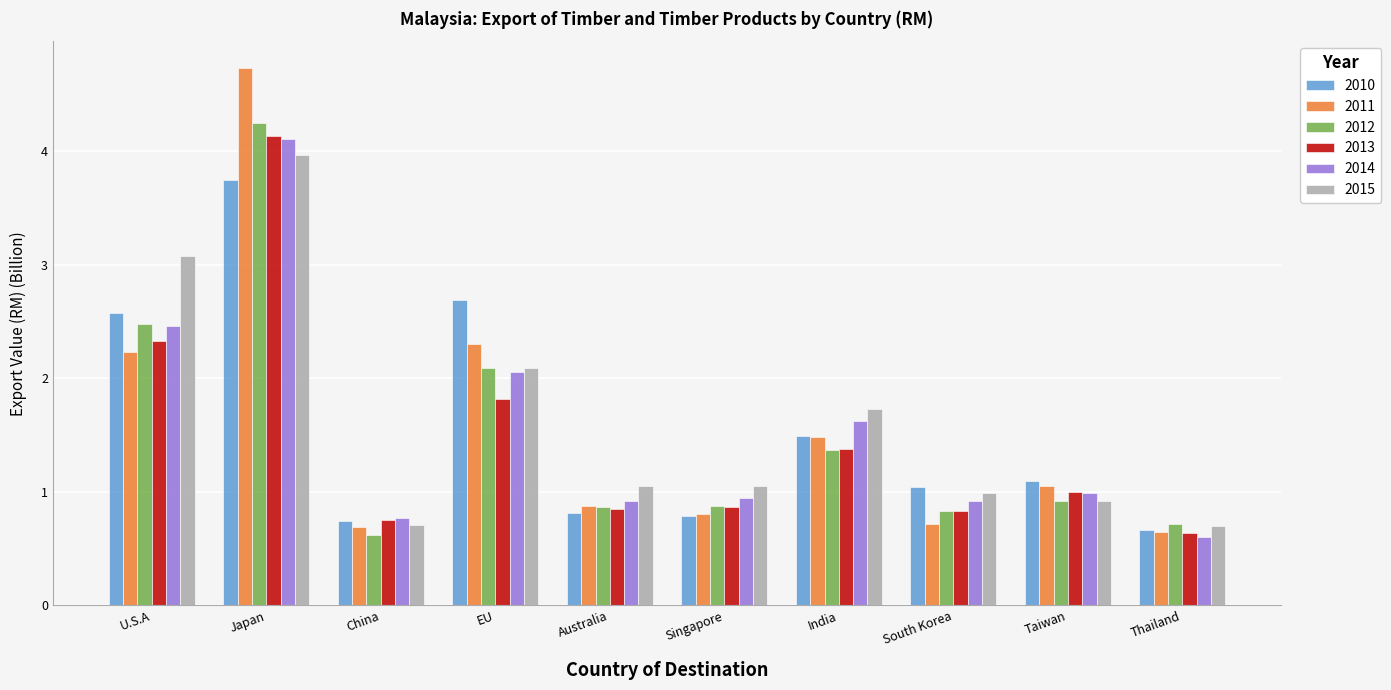

Reading right to left, list all the values displayed in this chart.

2010: Thailand=0.7	Taiwan=1.1	South Korea=1.0	India=1.5	Singapore=0.8	Australia=0.8	EU=2.7	China=0.7	Japan=3.7	U.S.A=2.6
2011: Thailand=0.6	Taiwan=1.1	South Korea=0.7	India=1.5	Singapore=0.8	Australia=0.9	EU=2.3	China=0.7	Japan=4.7	U.S.A=2.2
2012: Thailand=0.7	Taiwan=0.9	South Korea=0.8	India=1.4	Singapore=0.9	Australia=0.9	EU=2.1	China=0.6	Japan=4.2	U.S.A=2.5
2013: Thailand=0.6	Taiwan=1.0	South Korea=0.8	India=1.4	Singapore=0.9	Australia=0.9	EU=1.8	China=0.8	Japan=4.1	U.S.A=2.3
2014: Thailand=0.6	Taiwan=1.0	South Korea=0.9	India=1.6	Singapore=0.9	Australia=0.9	EU=2.1	China=0.8	Japan=4.1	U.S.A=2.5
2015: Thailand=0.7	Taiwan=0.9	South Korea=1.0	India=1.7	Singapore=1.1	Australia=1.1	EU=2.1	China=0.7	Japan=4.0	U.S.A=3.1